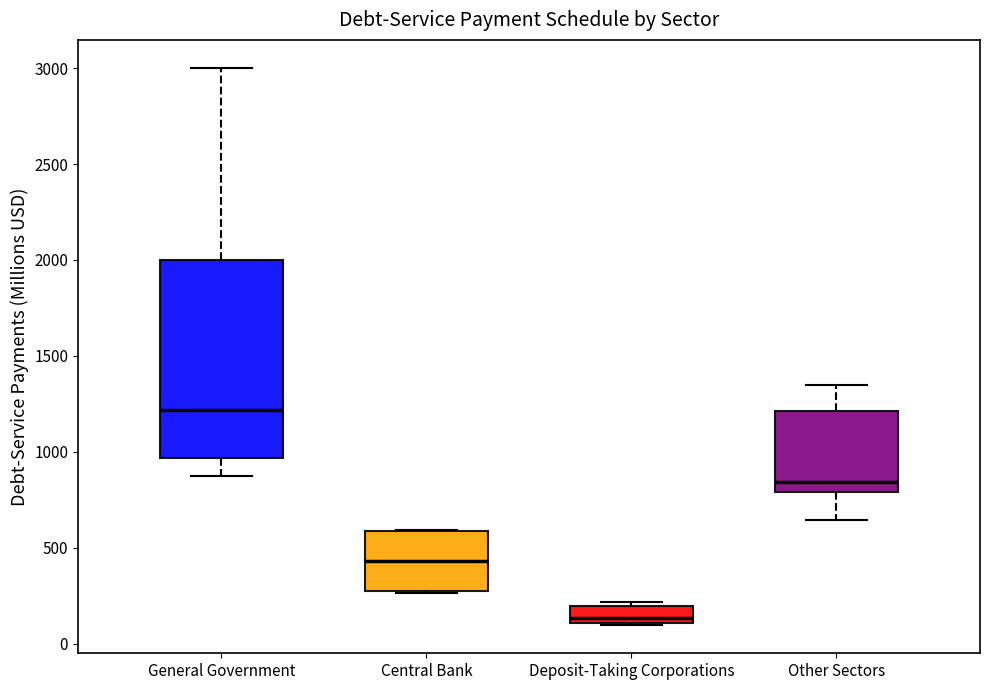

Which box has the lowest median line?

Deposit-Taking Corporations